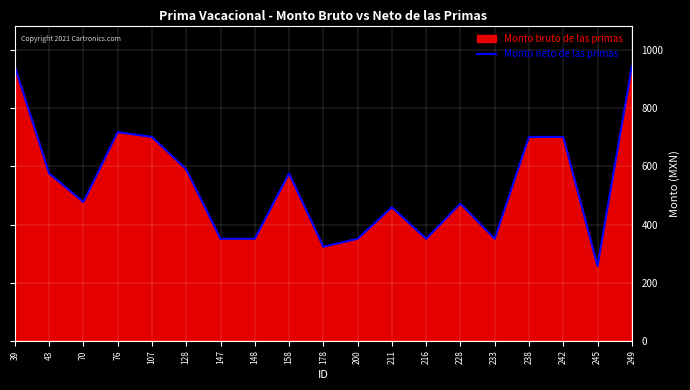

Approximately how many times larger is the value at 233 compared to 158?

0.6